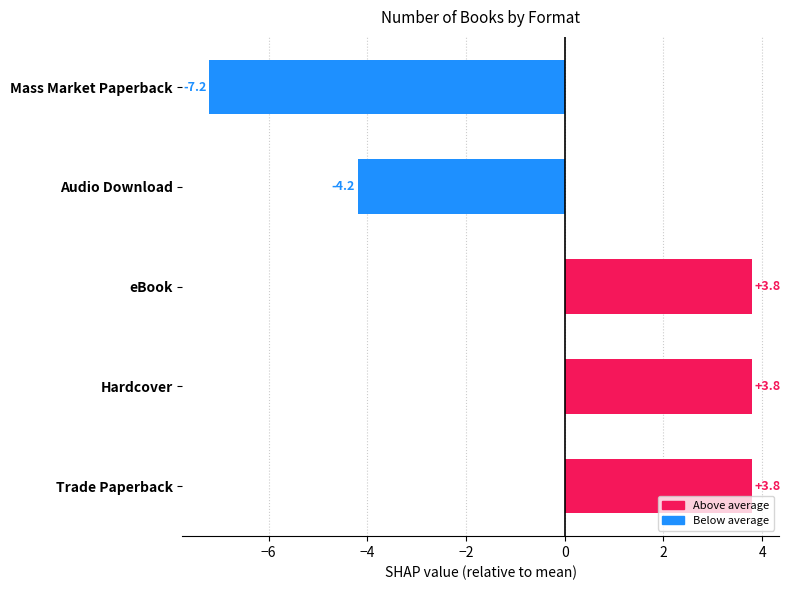

At which label is the value closest to -1?

Audio Download